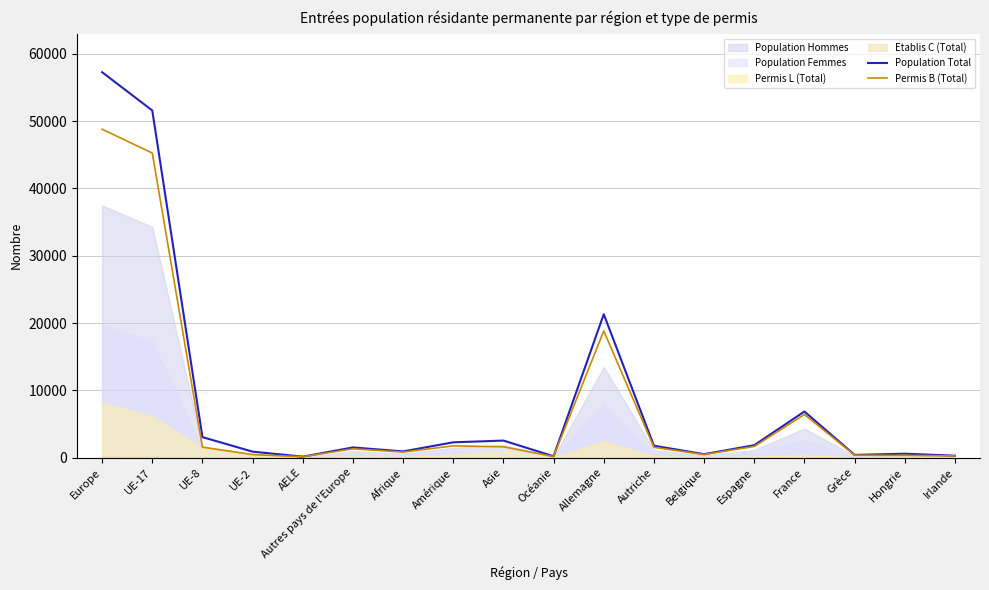

Between Asie and Autriche, which series saw the biggest shift?

Population Total